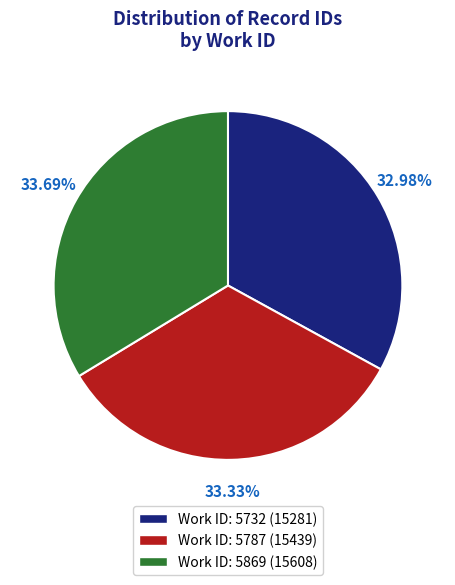

Is there any slice that represents more than half of the pie?

No